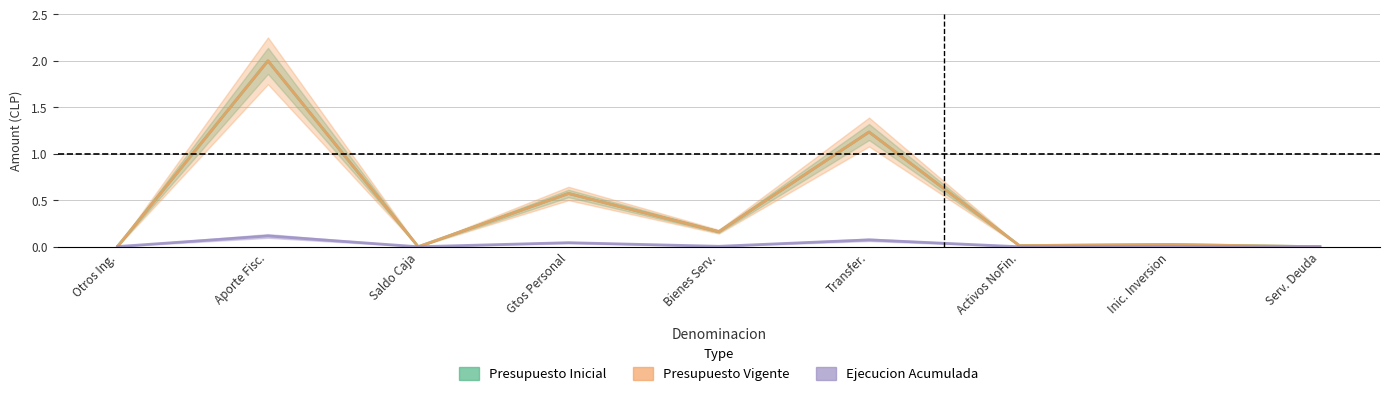

Rank the series by their maximum value, from lowest to highest.

Ejecucion Acumulada, Presupuesto Inicial, Presupuesto Vigente